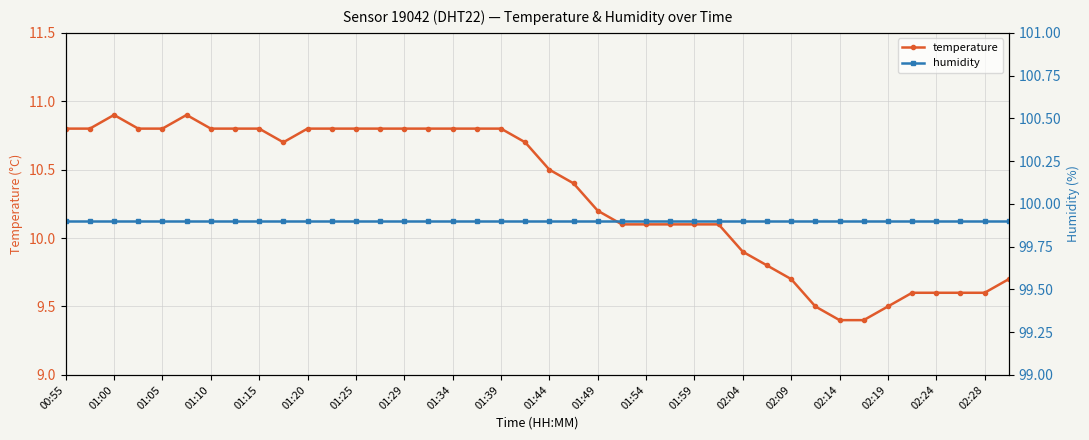

True or false: temperature has more than 0 interior local peaks.

True